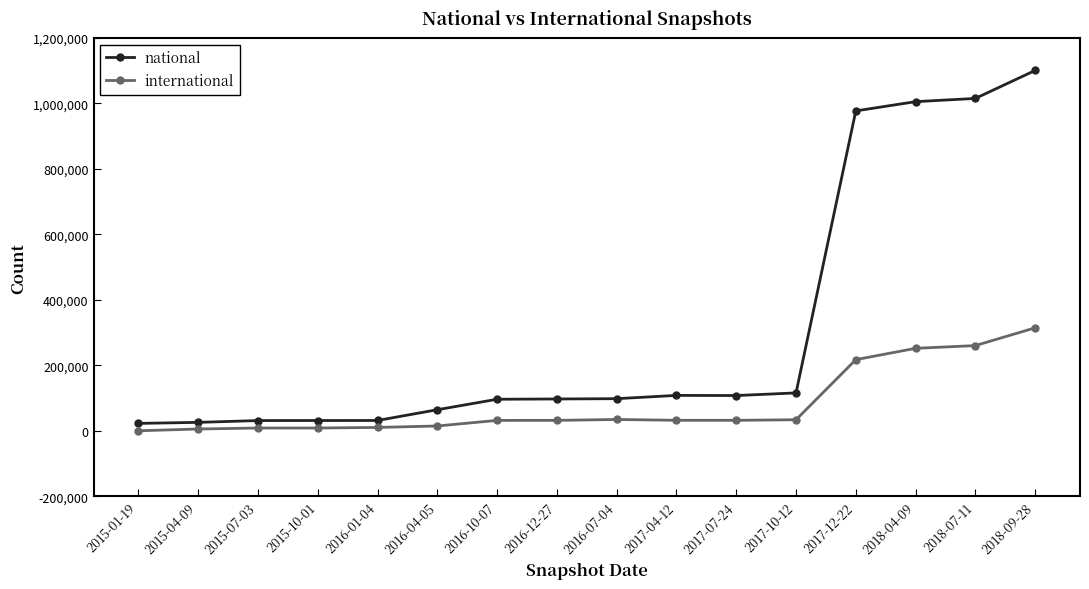

Between 2015-01-19 and 2018-09-28, which series saw the biggest shift?

national